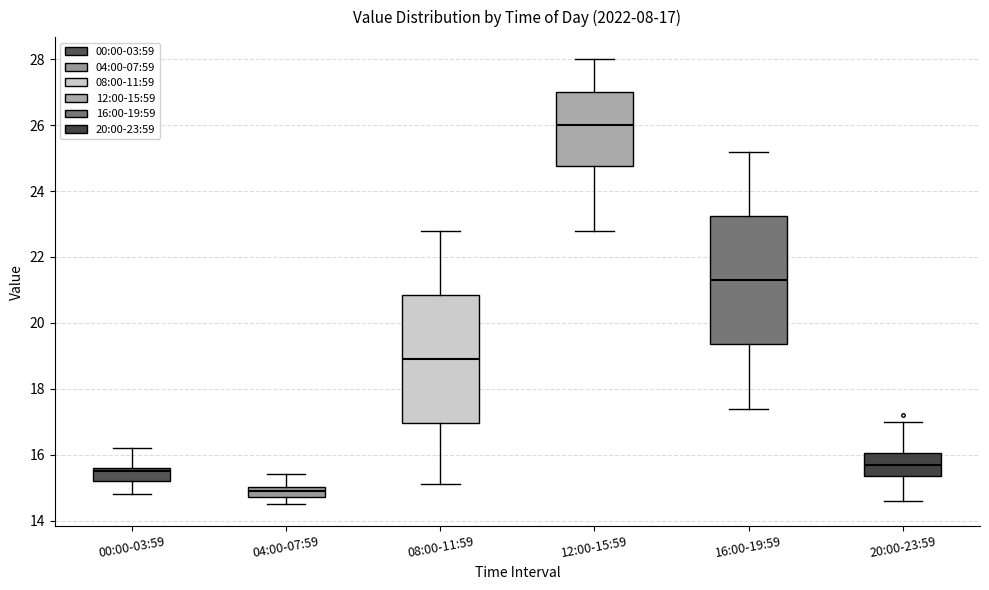

Which box's median line is the highest?

12:00-15:59